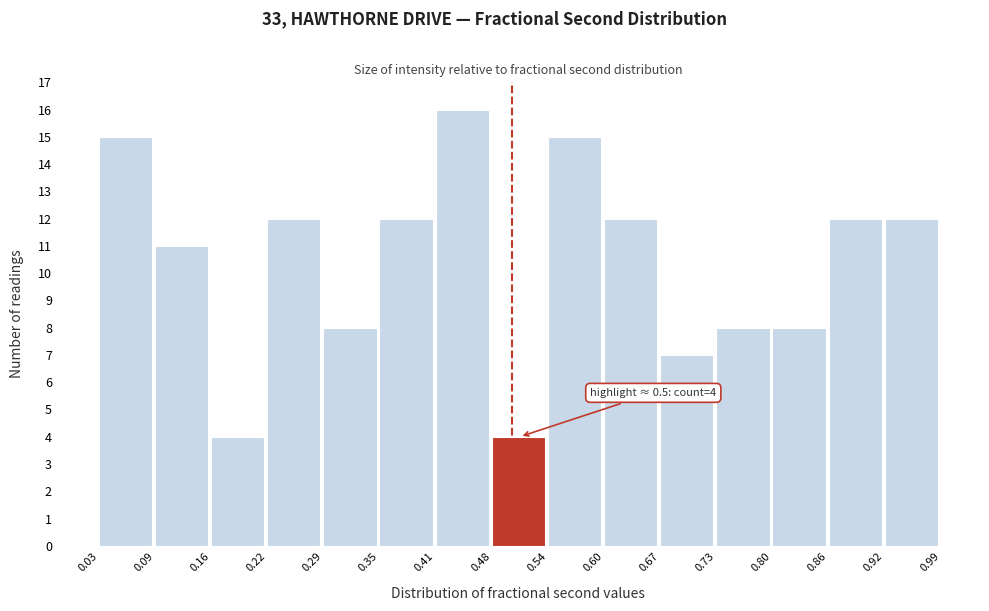

Which range on the x-axis has the tallest bar?

0.41 to 0.48